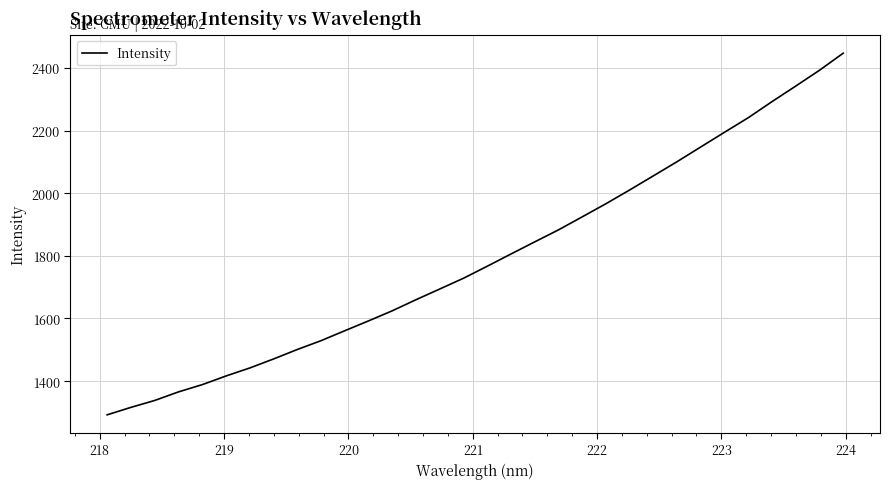

What is the smallest value displayed?

1292.4